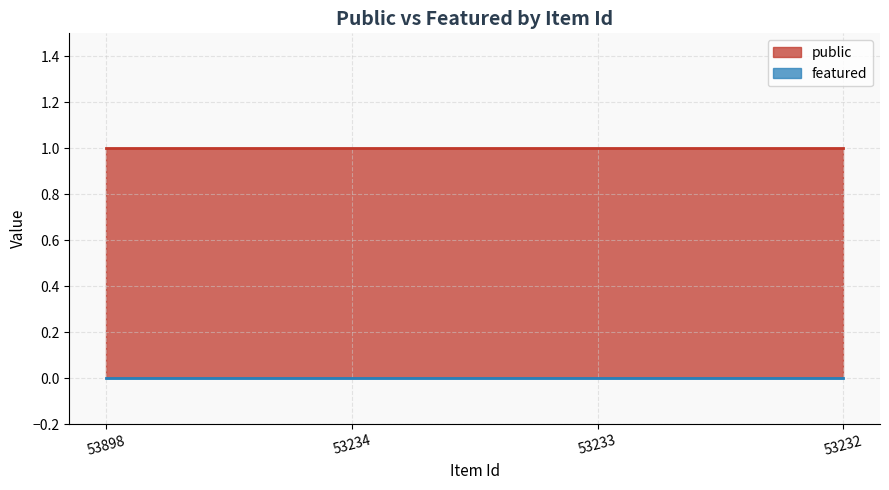

True or false: featured and public intersect in this chart.

False